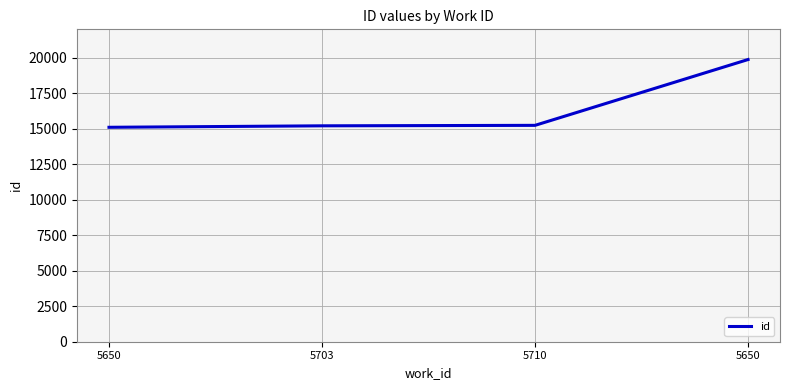

Is it true that the value at 5650 is 19916?

False